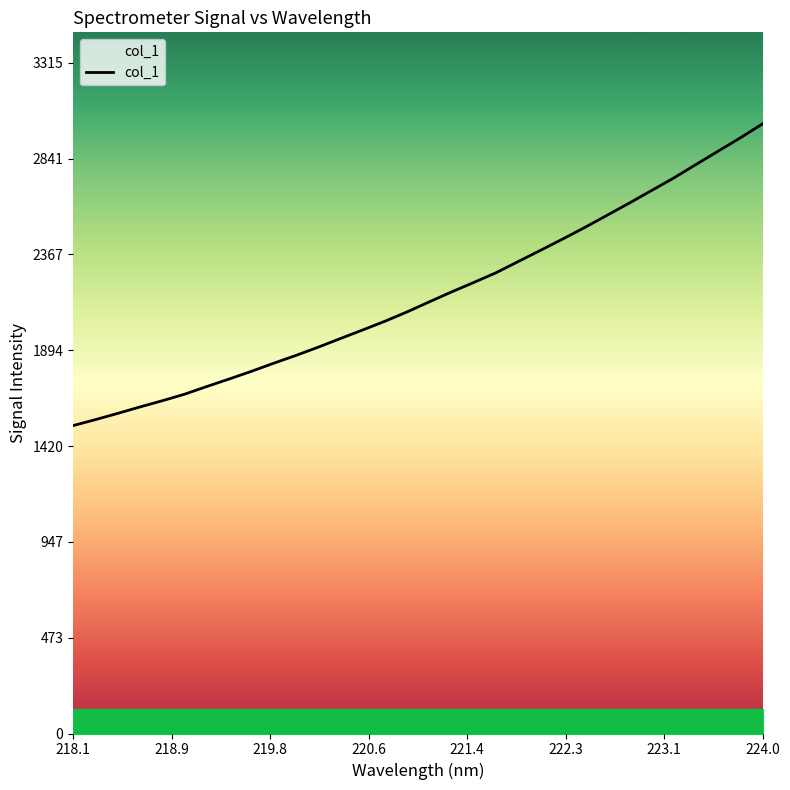

What is the minimum value shown in the chart?

1522.1